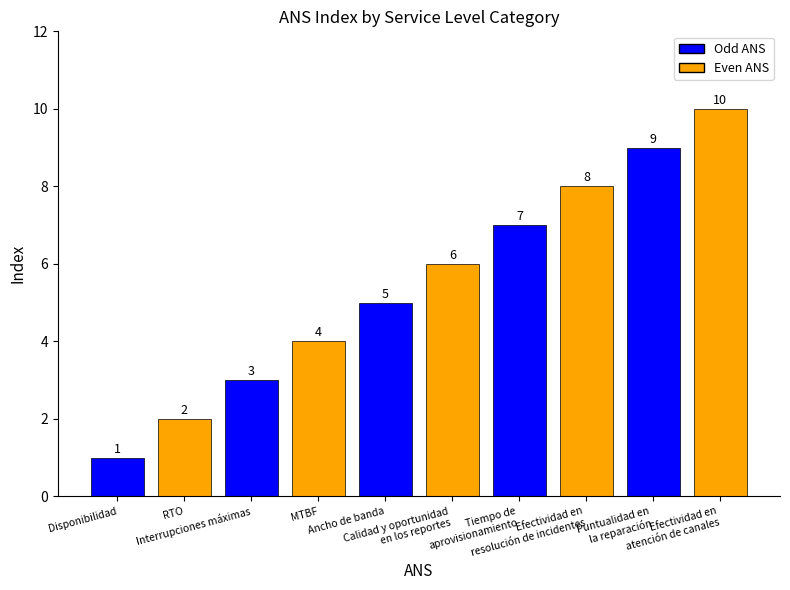

What is the sum of all values?

55